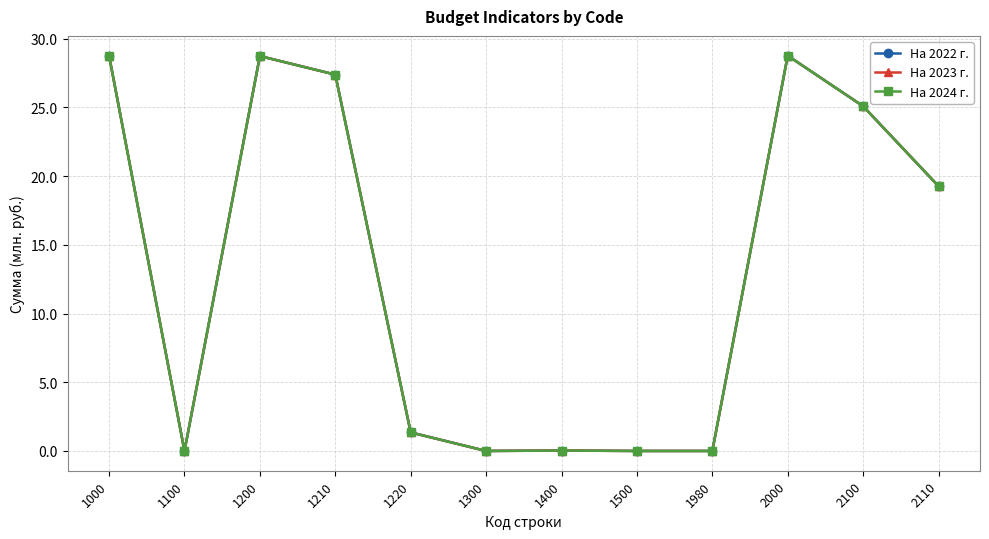

Which series has the widest spread of values?

На 2022 г.